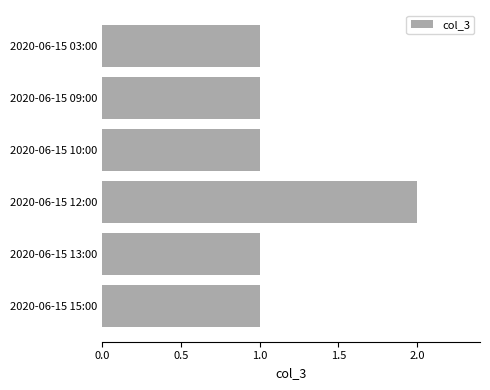

What is the label of the 4th bar from the top?

2020-06-15 12:00